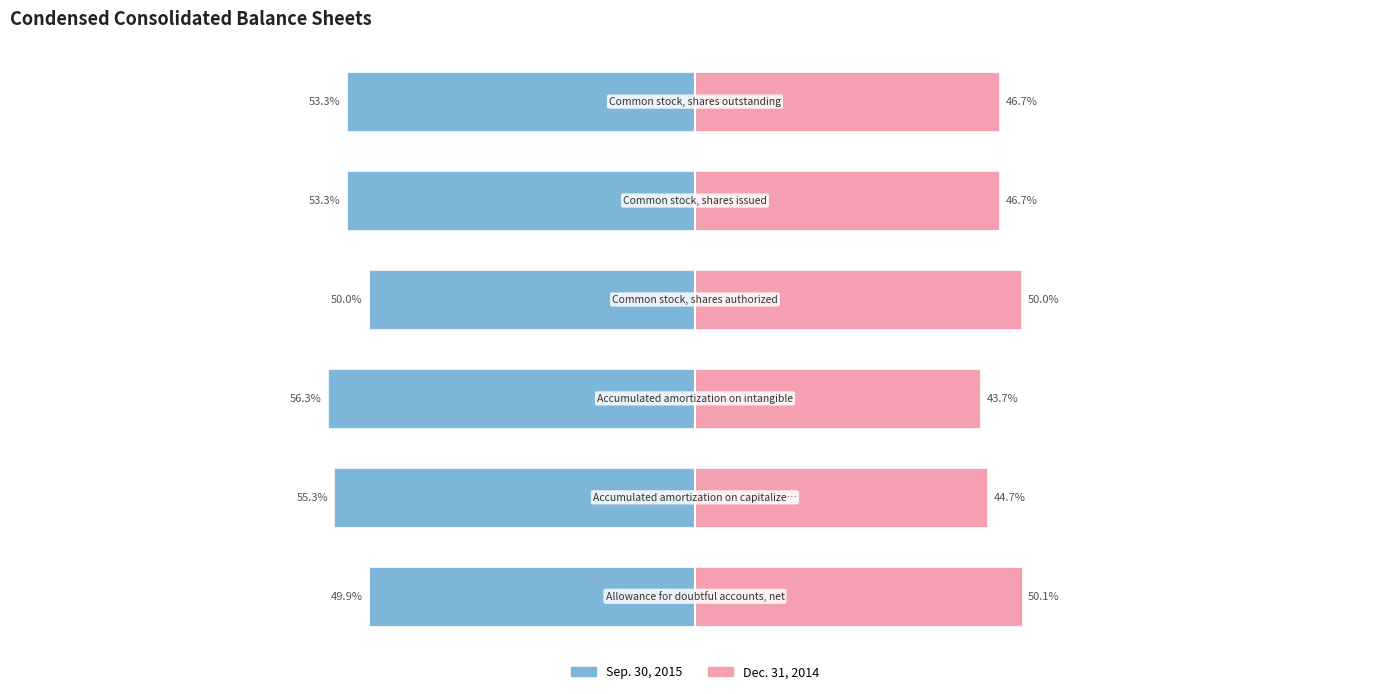

The value of Dec. 31, 2014 at 2 is 72.8. True or false?

False